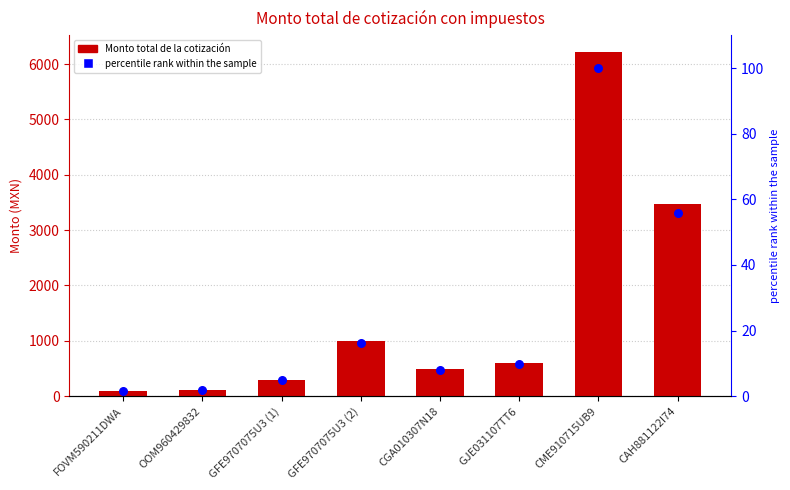

Which series has the widest spread of Y values?

Monto total de la cotización